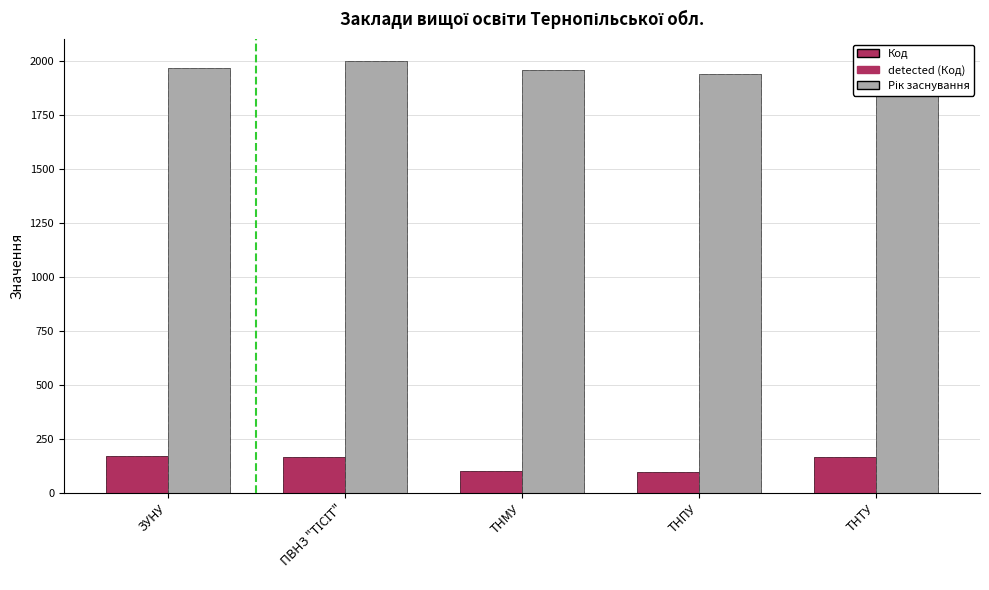

True or false: Рік заснування has a value of 1957 at ТНМУ.

True